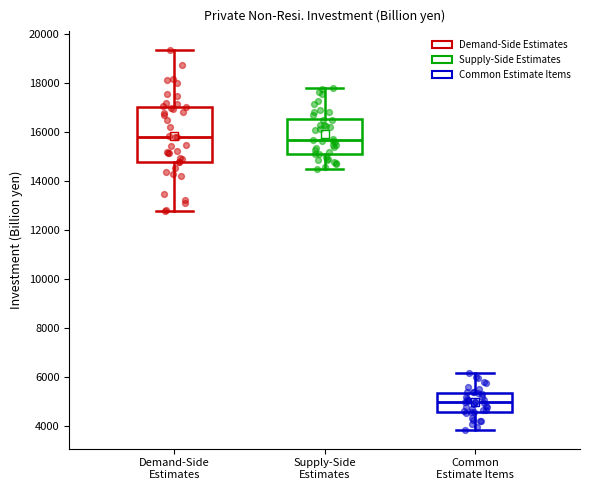

Reading left to right, transcribe this box plot: for each box, give where its median line is, the range the box spans, and where its two whiskers end, as read against the y-axis. The values are not printed on the chart, so give them approximately, as read against the axis.

Demand-Side Estimates: median 15800, box 14800 to 17000, whiskers 12800 to 19400
Supply-Side Estimates: median 15600, box 15200 to 16600, whiskers 14600 to 17800
Common Estimate Items: median 5000, box 4600 to 5400, whiskers 3800 to 6200